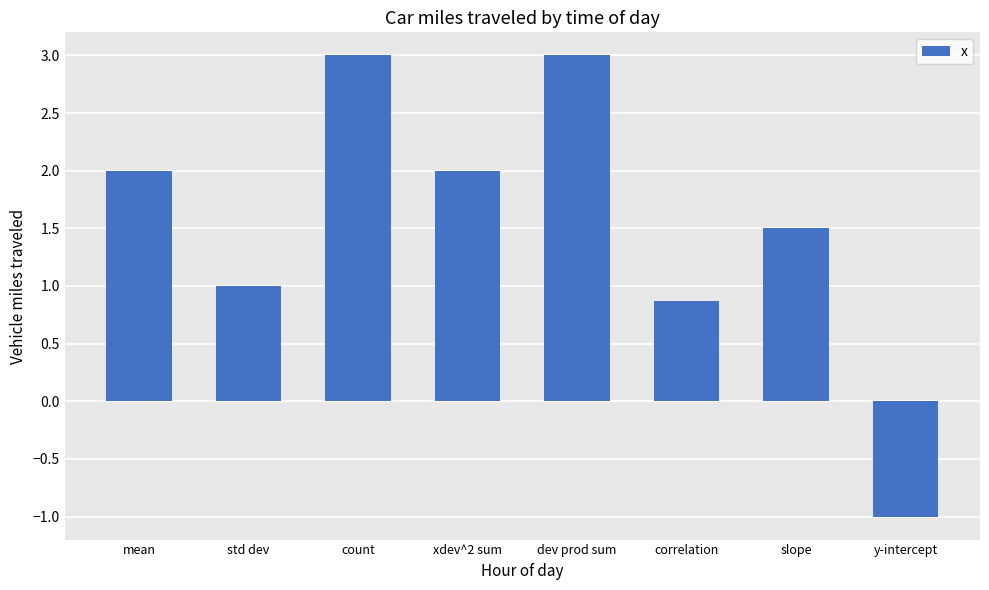

At which label is the value closest to 1?

std dev